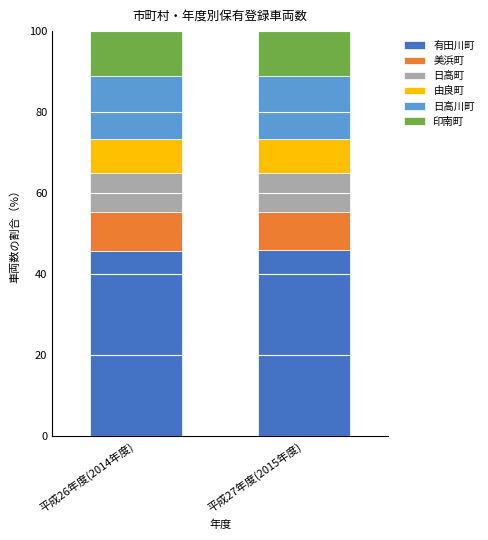

What is the highest value of the 有田川町 series?

45.8